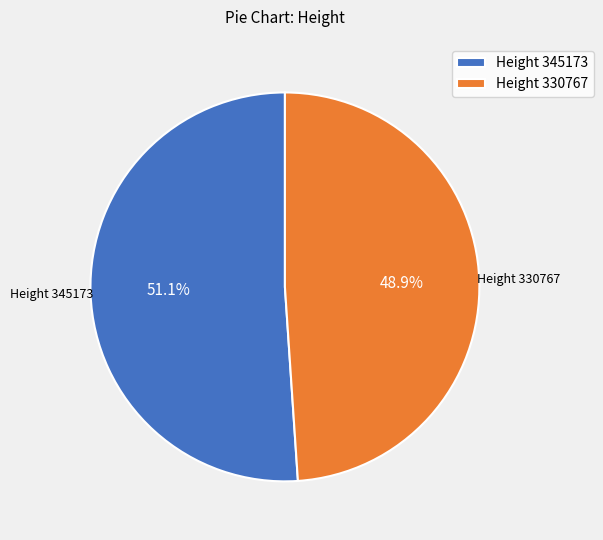

Which slice represents more than half of the pie?

Height 345173